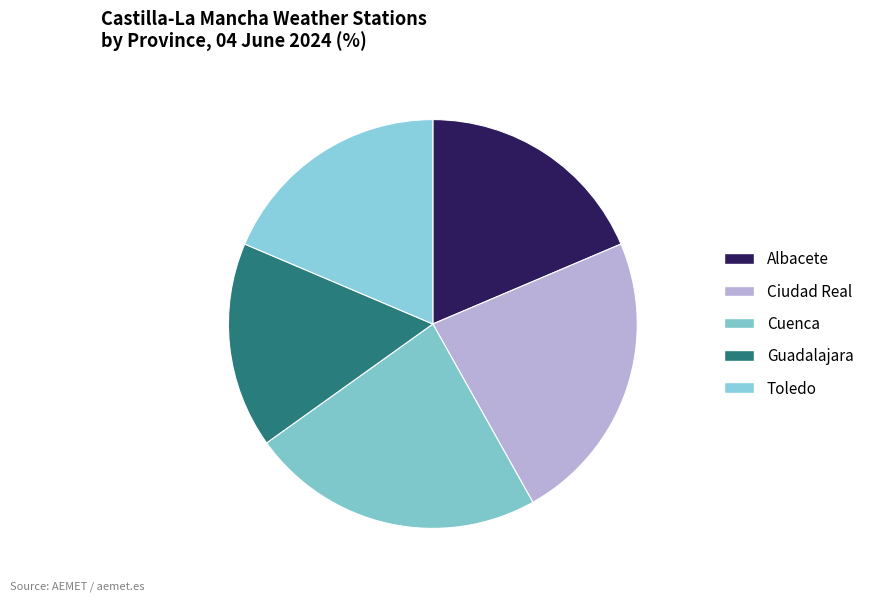

Is there a majority slice in this chart?

No